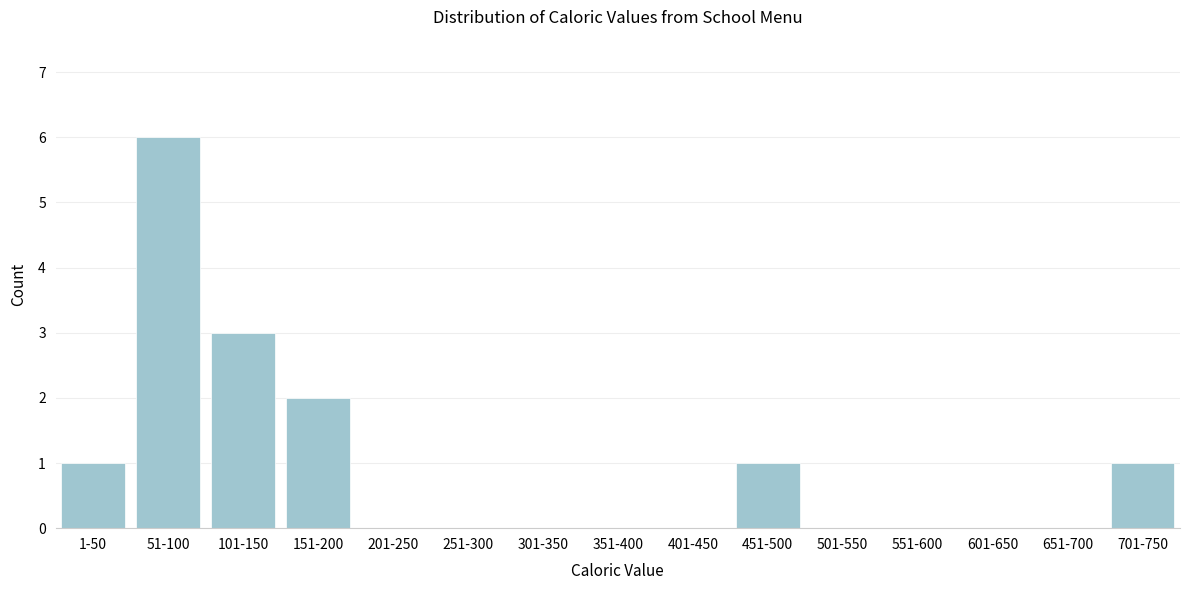

Reading left to right, list all the values displayed in this chart.

1-50=1	51-100=6	101-150=3	151-200=2	201-250=0	251-300=0	301-350=0	351-400=0	401-450=0	451-500=1	501-550=0	551-600=0	601-650=0	651-700=0	701-750=1